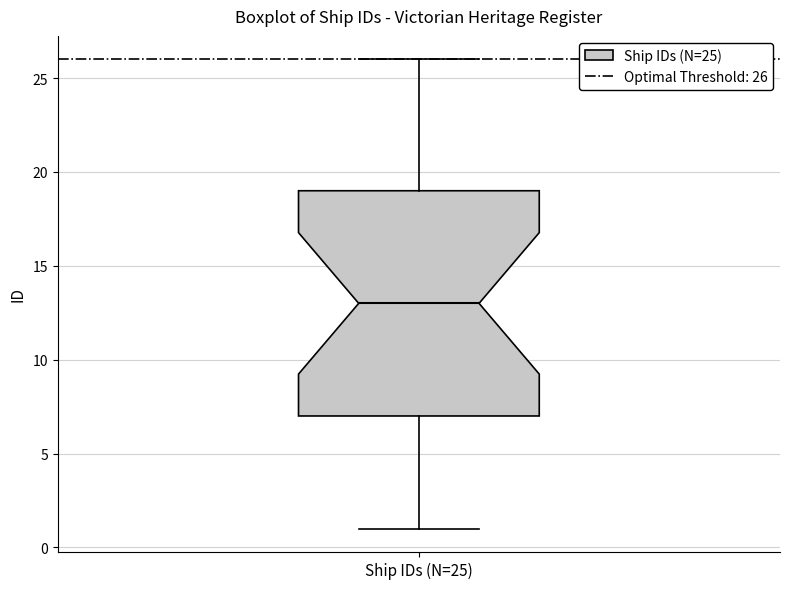

Where is the lower edge of the box for Ship IDs (N=25) on the y-axis? The values are not printed on the chart, so give them approximately, as read against the axis.

7